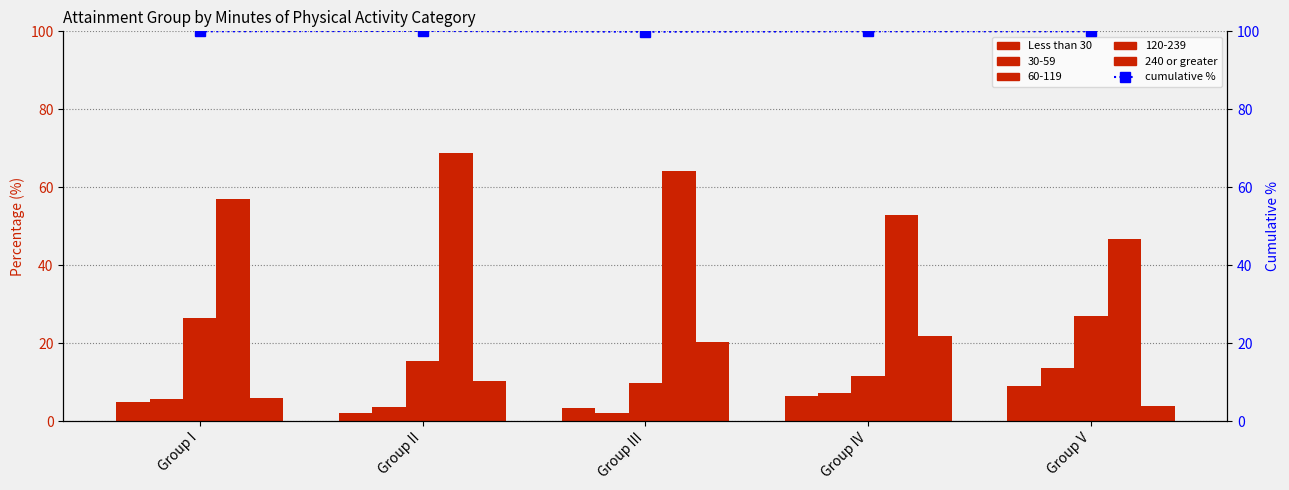

The value of Less than 30 at Group II is 2.2. True or false?

True